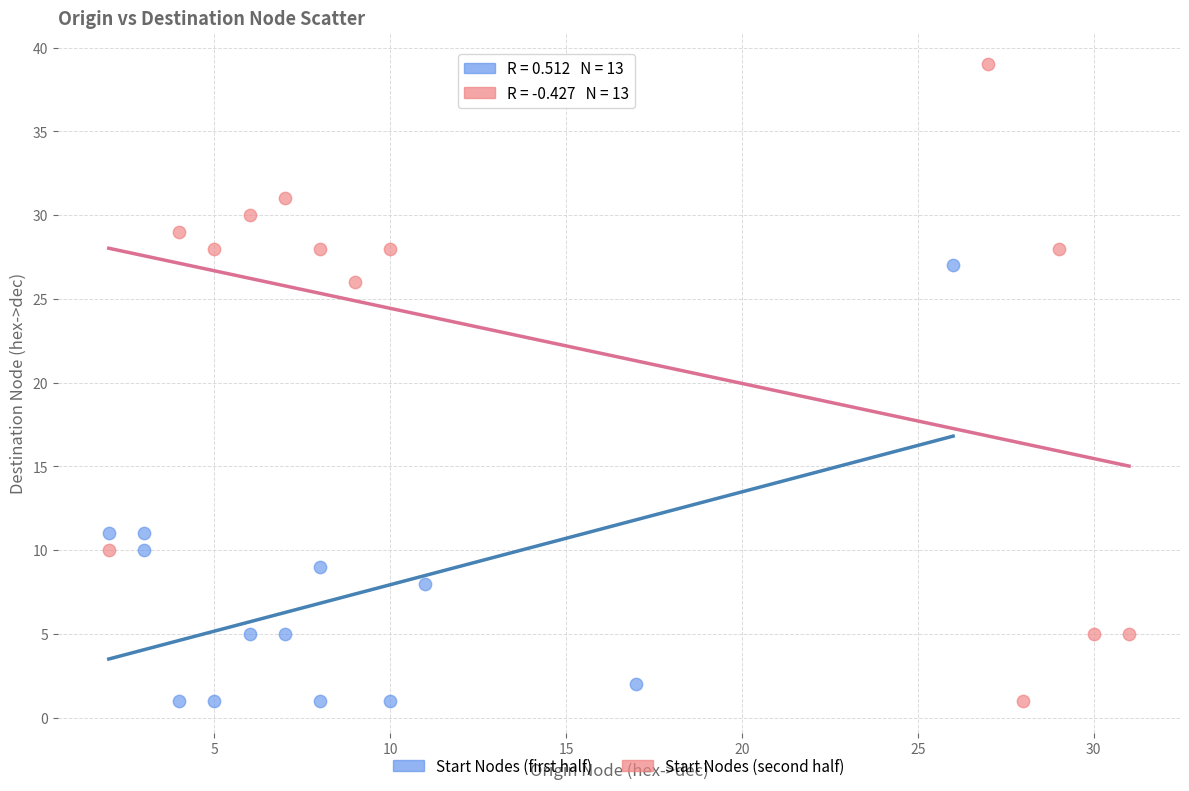

Which series has the largest Y range (max minus min)?

Start Nodes (second half)